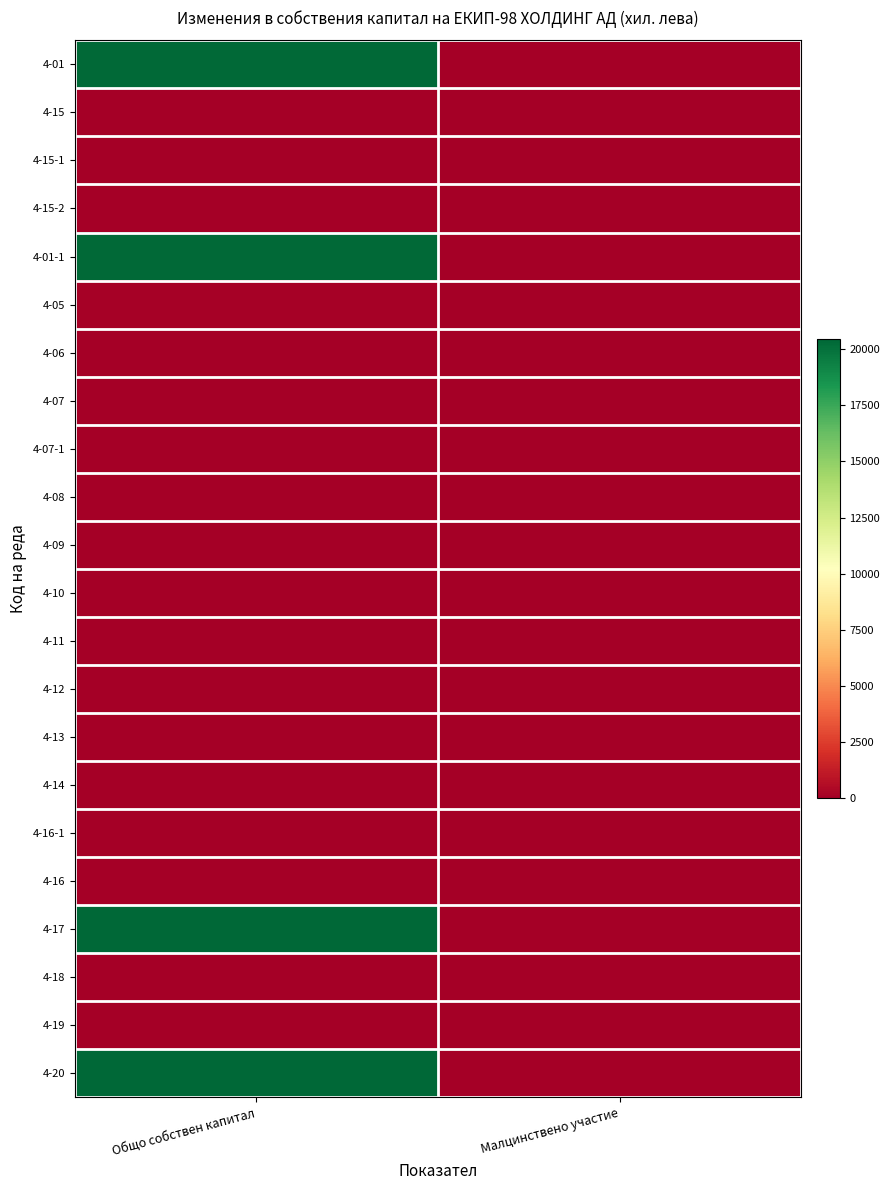

Reading right to left, list all the values displayed in this chart.

4-01: Малцинствено участие=0	Общо собствен капитал=20332
4-15: Малцинствено участие=0	Общо собствен капитал=0
4-15-1: Малцинствено участие=0	Общо собствен капитал=0
4-15-2: Малцинствено участие=0	Общо собствен капитал=0
4-01-1: Малцинствено участие=0	Общо собствен капитал=20332
4-05: Малцинствено участие=0	Общо собствен капитал=111
4-06: Малцинствено участие=0	Общо собствен капитал=0
4-07: Малцинствено участие=0	Общо собствен капитал=0
4-07-1: Малцинствено участие=0	Общо собствен капитал=0
4-08: Малцинствено участие=0	Общо собствен капитал=0
4-09: Малцинствено участие=0	Общо собствен капитал=0
4-10: Малцинствено участие=0	Общо собствен капитал=0
4-11: Малцинствено участие=0	Общо собствен капитал=0
4-12: Малцинствено участие=0	Общо собствен капитал=0
4-13: Малцинствено участие=0	Общо собствен капитал=0
4-14: Малцинствено участие=0	Общо собствен капитал=0
4-16-1: Малцинствено участие=0	Общо собствен капитал=0
4-16: Малцинствено участие=0	Общо собствен капитал=0
4-17: Малцинствено участие=0	Общо собствен капитал=20443
4-18: Малцинствено участие=0	Общо собствен капитал=0
4-19: Малцинствено участие=0	Общо собствен капитал=0
4-20: Малцинствено участие=0	Общо собствен капитал=20443